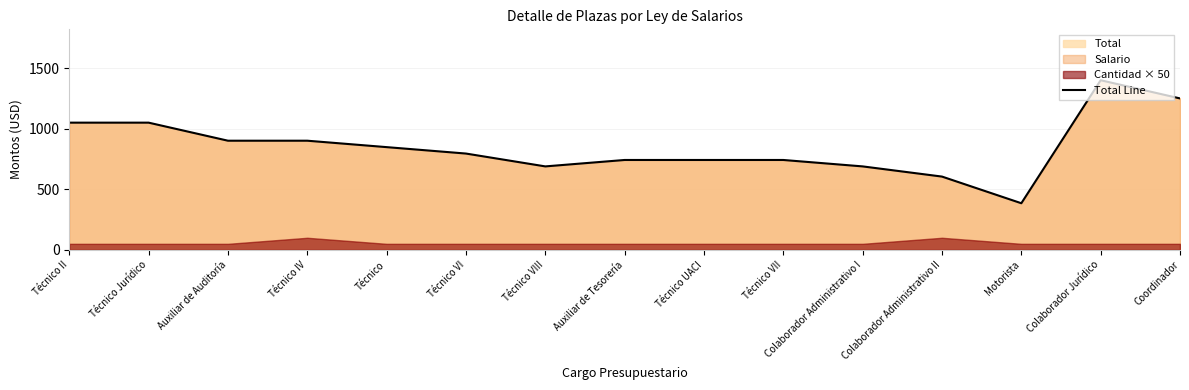

How many interior local peaks (higher than both neighbors) does the data have?

1